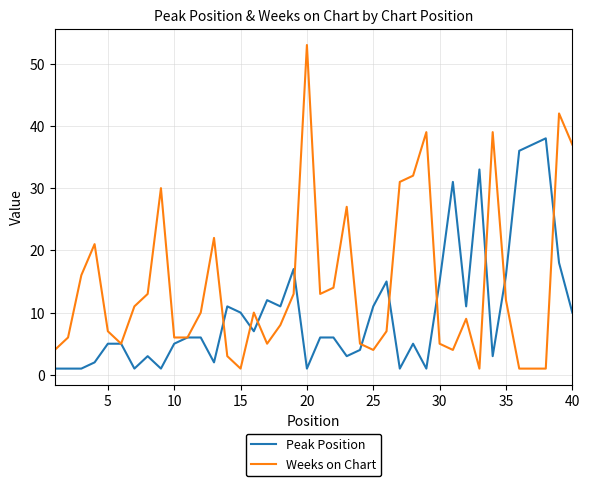

How many values in the Weeks on Chart series are below 10?

20